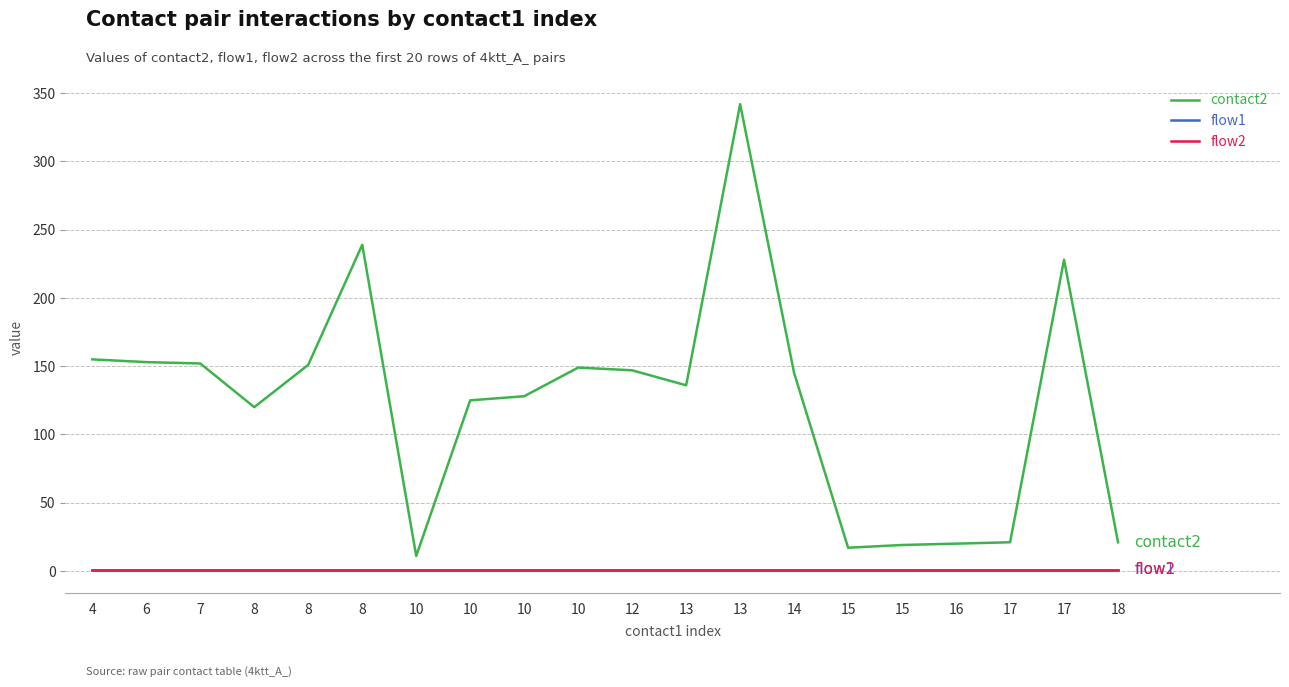

Is this an area chart (filled region under the line)?

No